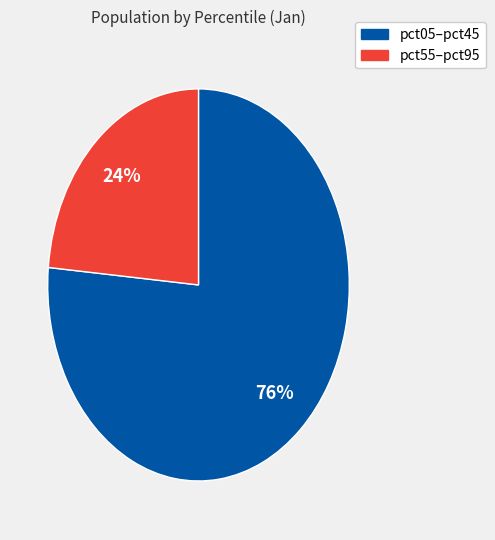

To the nearest percent, what is the average slice percentage?

50%